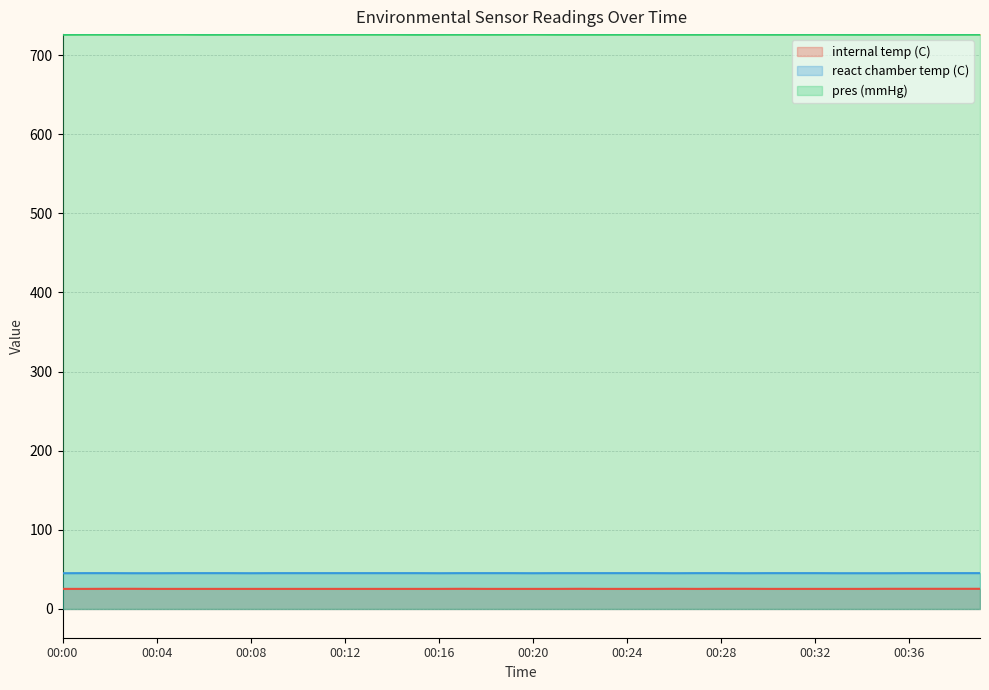

What is the sum of all pres (mmHg) values?

29037.6